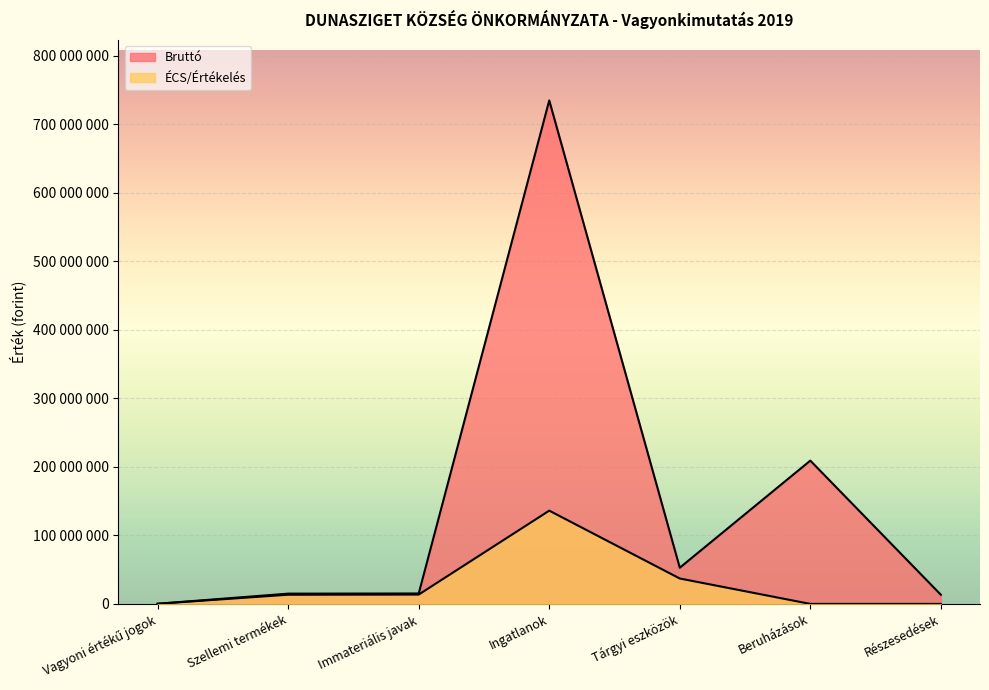

Is the value of ÉCS/Értékelés at Tárgyi eszközök greater than the value of Bruttó at Részesedések?

Yes